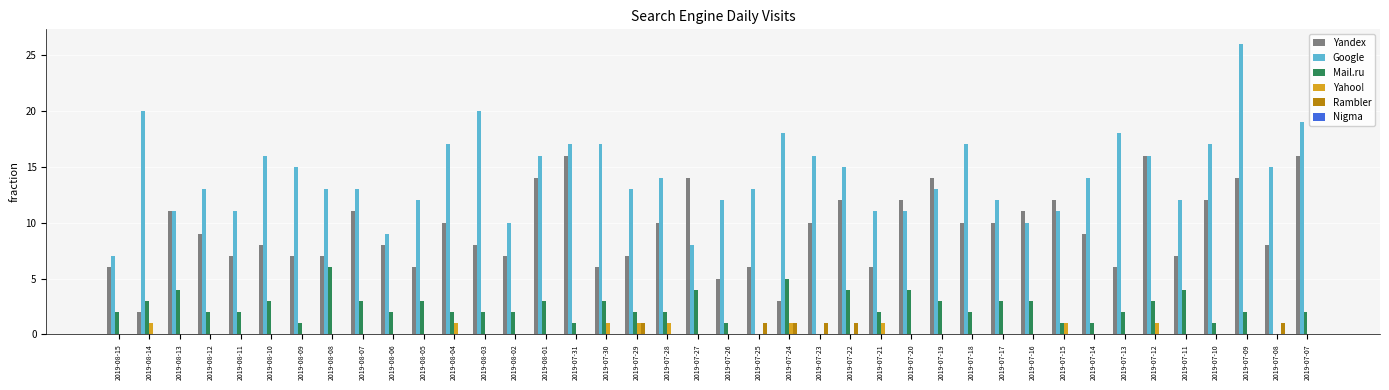

What is the sum of all Rambler values?

6